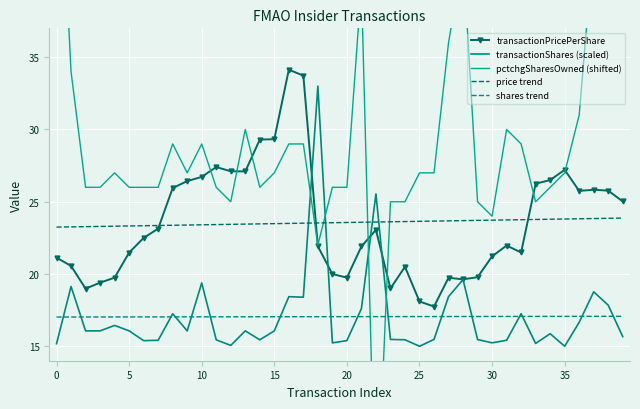

What is the sum of the transactionShares (scaled) values at 12 and 38?

32.9